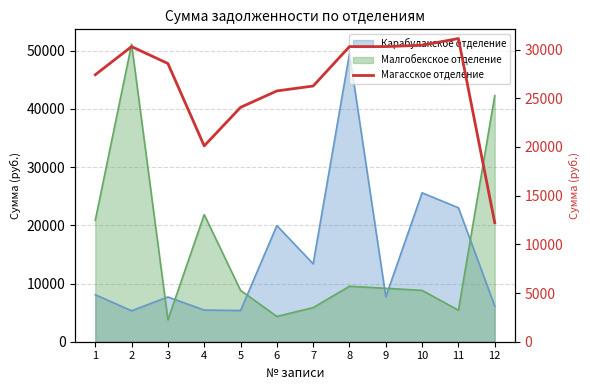

Is it true that the value at 7 is 36271.2?

False